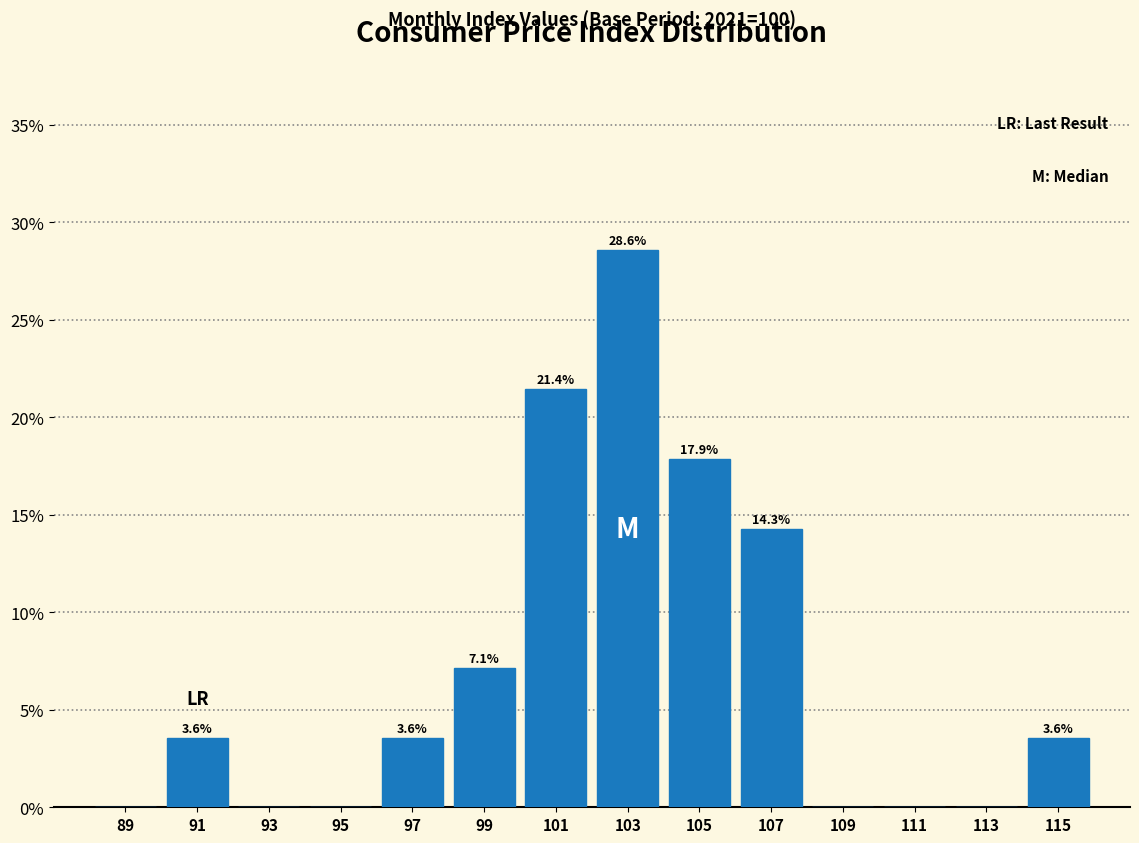

Which range on the x-axis has the tallest bar?

102 to 104